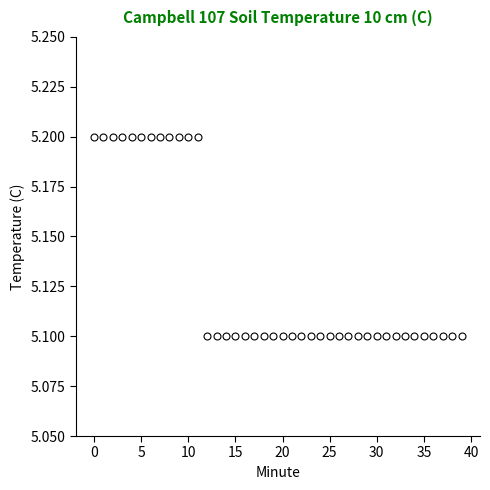

What is the greatest value displayed?

5.2